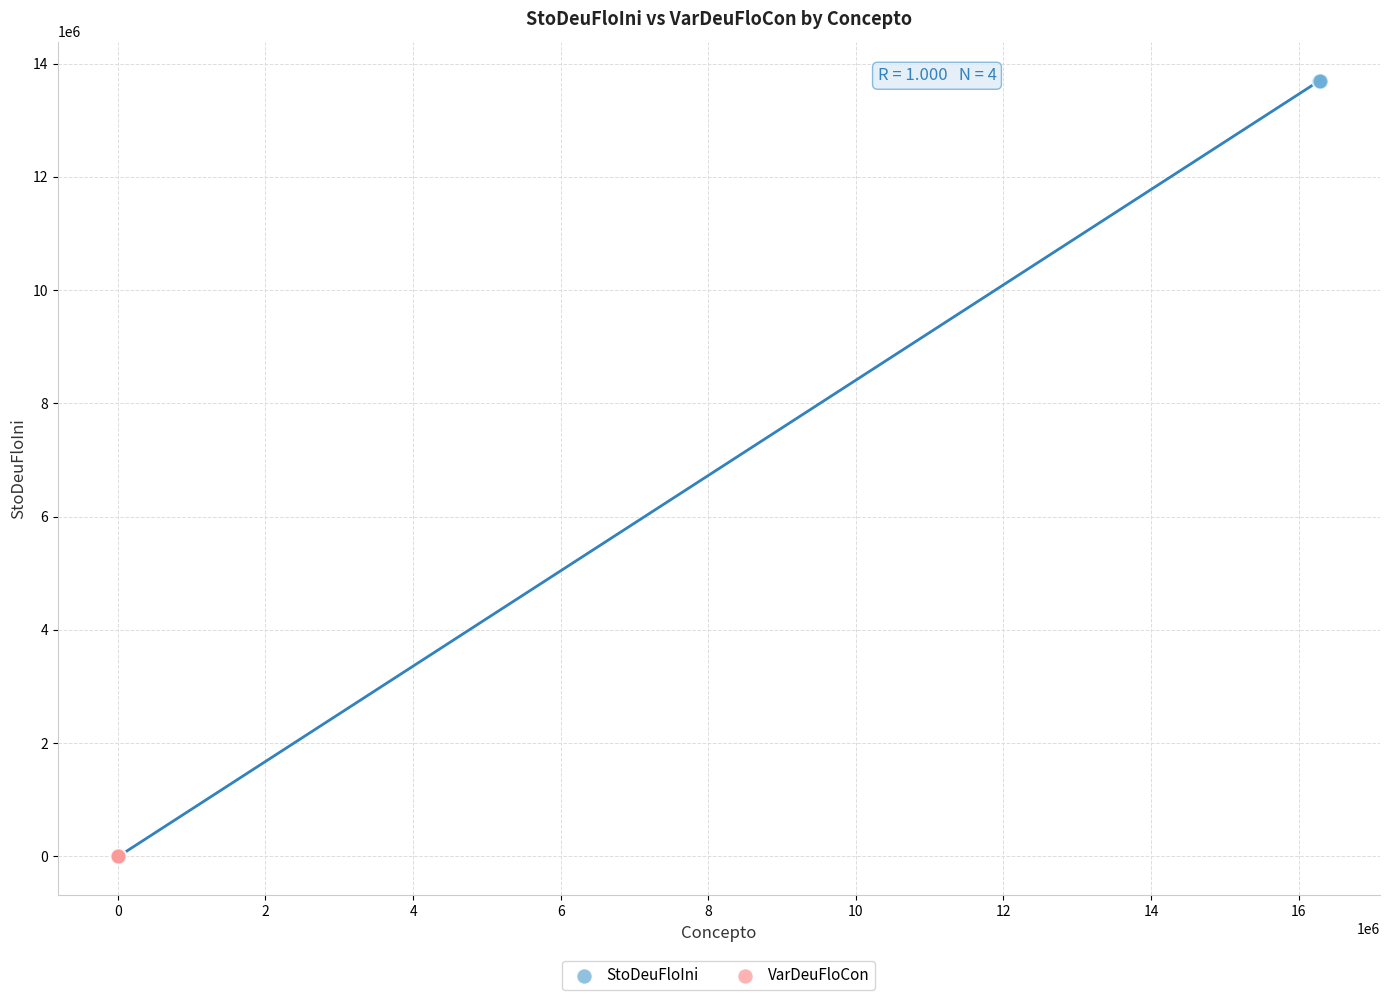

Which series contains the highest Y value?

StoDeuFloIni